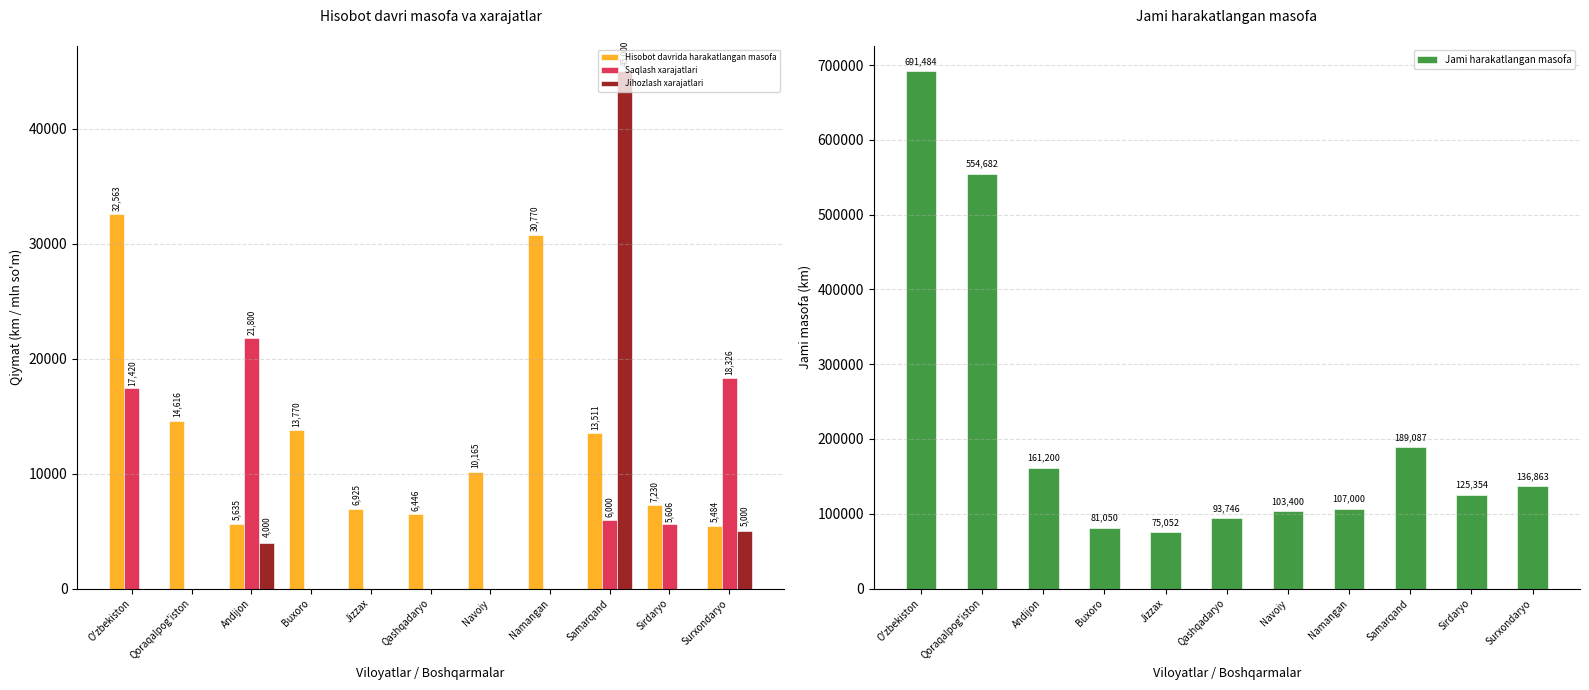

Reading right to left, extract all data points from this chart.

Hisobot davrida harakatlangan masofa: 5484	7230	13511	30770	10165	6446	6925	13770	5635	14616	32563
Saqlash xarajatlari: 18326	5606	6000	0	0	0	0	0	21800	0	17420
Jihozlash xarajatlari: 5000	0	45000	0	0	0	0	0	4000	0	0
Jami harakatlangan masofa: 136863	125354	189087	107000	103400	93746	75052	81050	161200	554682	691484